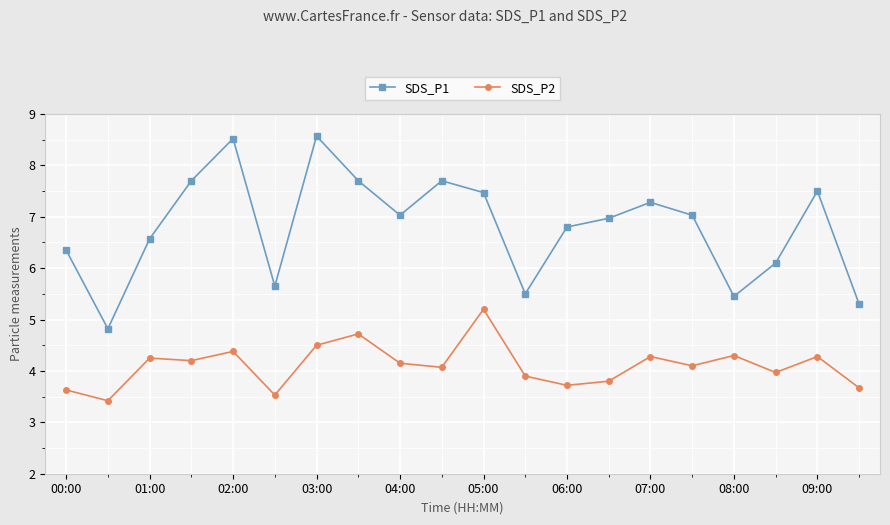

Rank the series by their average value, from lowest to highest.

SDS_P2, SDS_P1